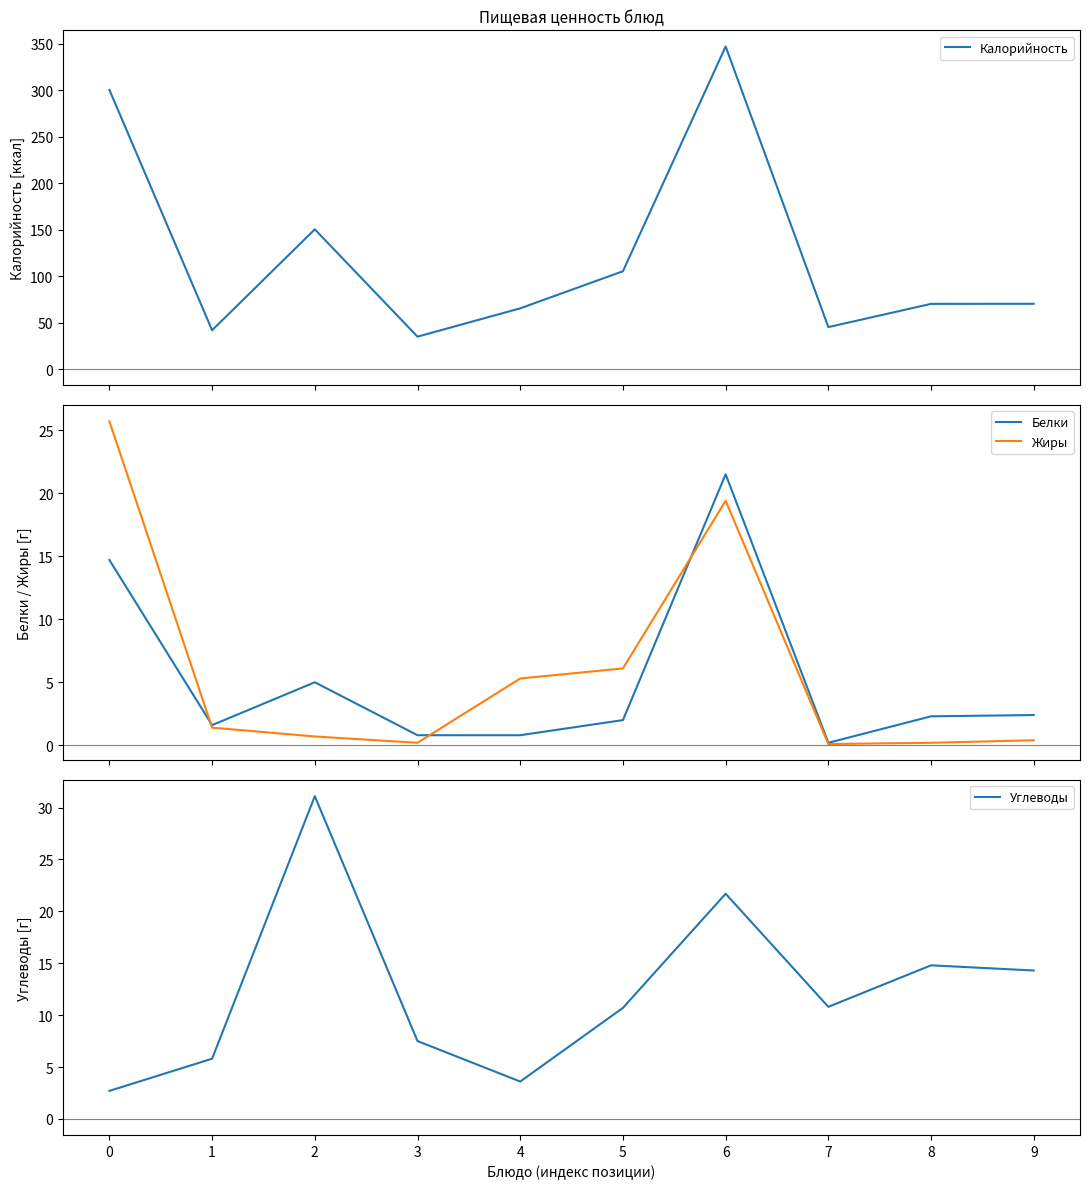

Which has a higher value, 6 or 3?

6